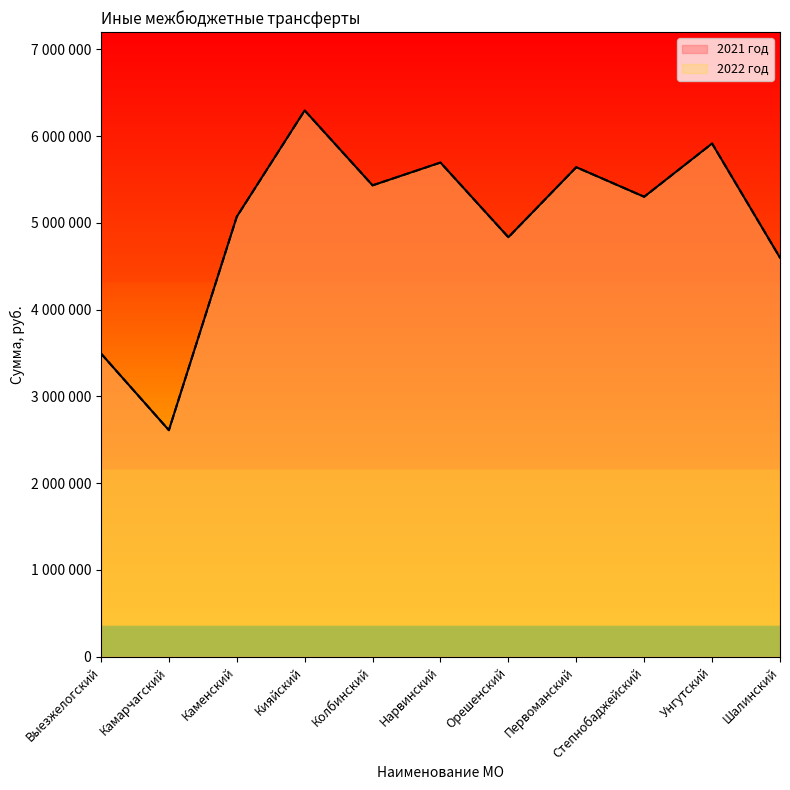

How many values in the 2022 год series are below 5301545?

5